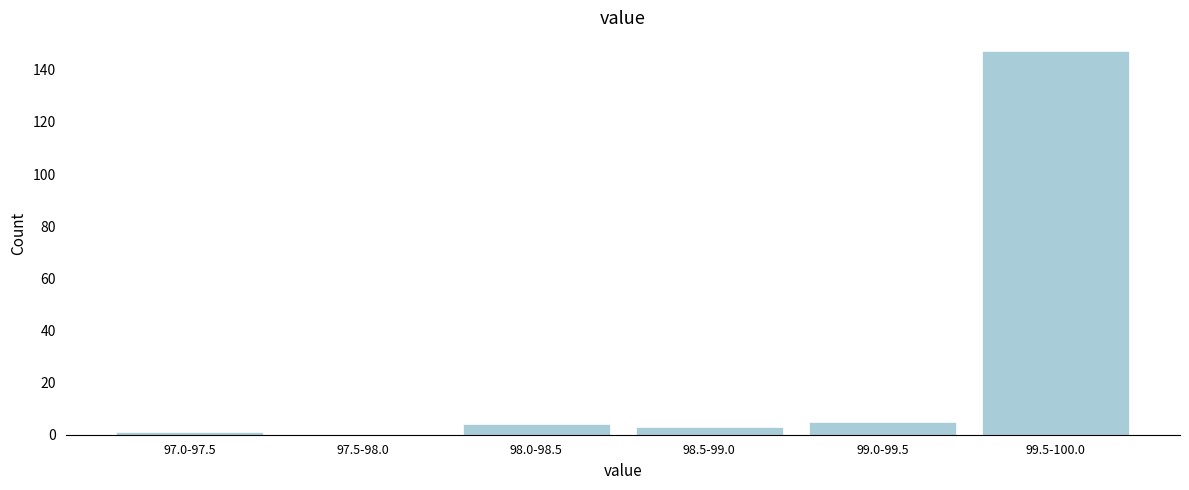

Reading left to right, list all the values displayed in this chart.

97.0-97.5=1	97.5-98.0=0	98.0-98.5=4	98.5-99.0=3	99.0-99.5=5	99.5-100.0=147